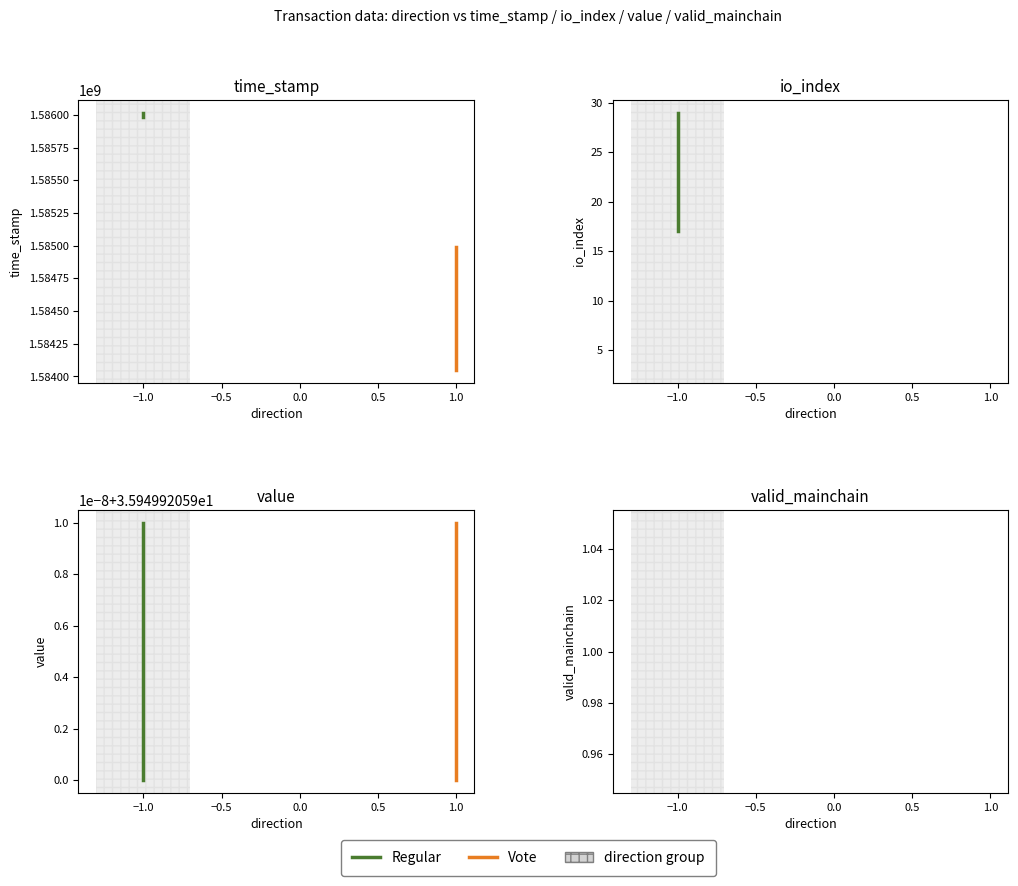

Reading left to right, what are all the values shown in this chart?

time_stamp: 1586016024.0	1585984054.0	1584991500.0	1584049779.0
io_index: 29.0	17.0	3.0	3.0
value: 35.9	35.9	35.9	35.9
valid_mainchain: 1.0	1.0	1.0	1.0